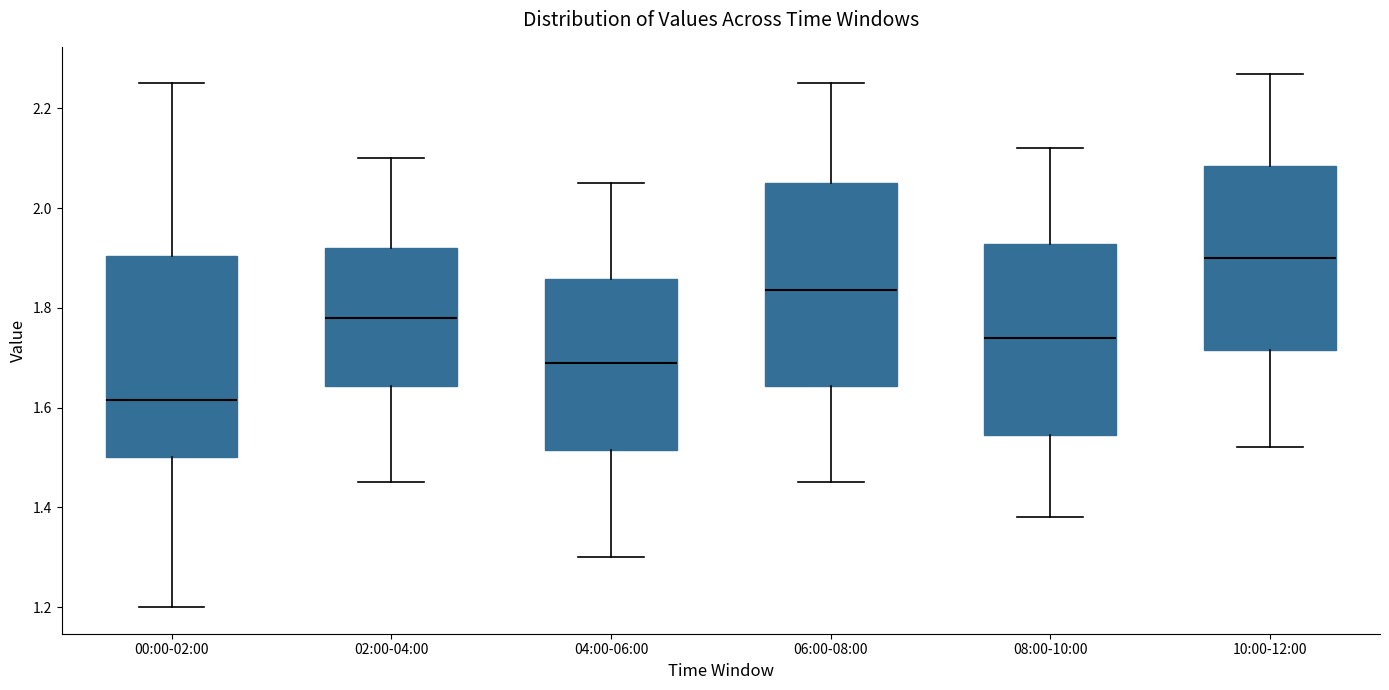

Which box has the highest median line?

10:00-12:00